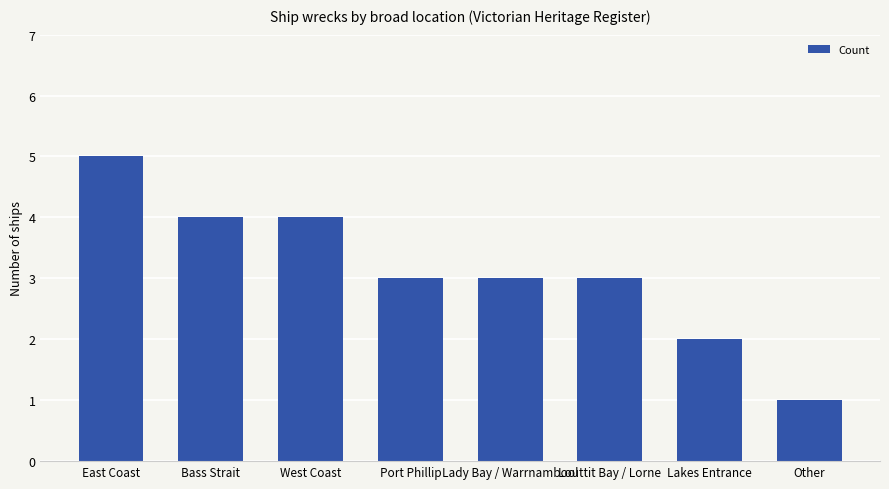

How many data points does each series have?

8